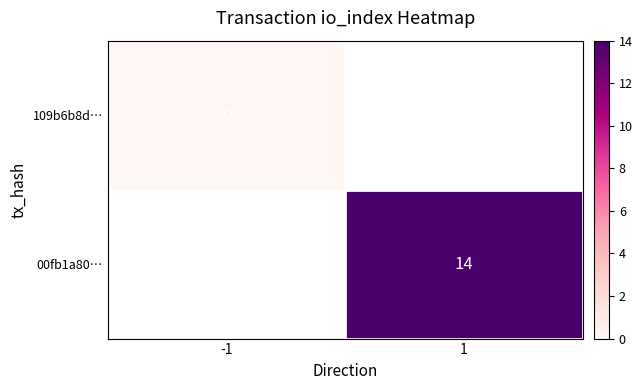

True or false: 00fb1a80… has a value of 14 at 1.

True